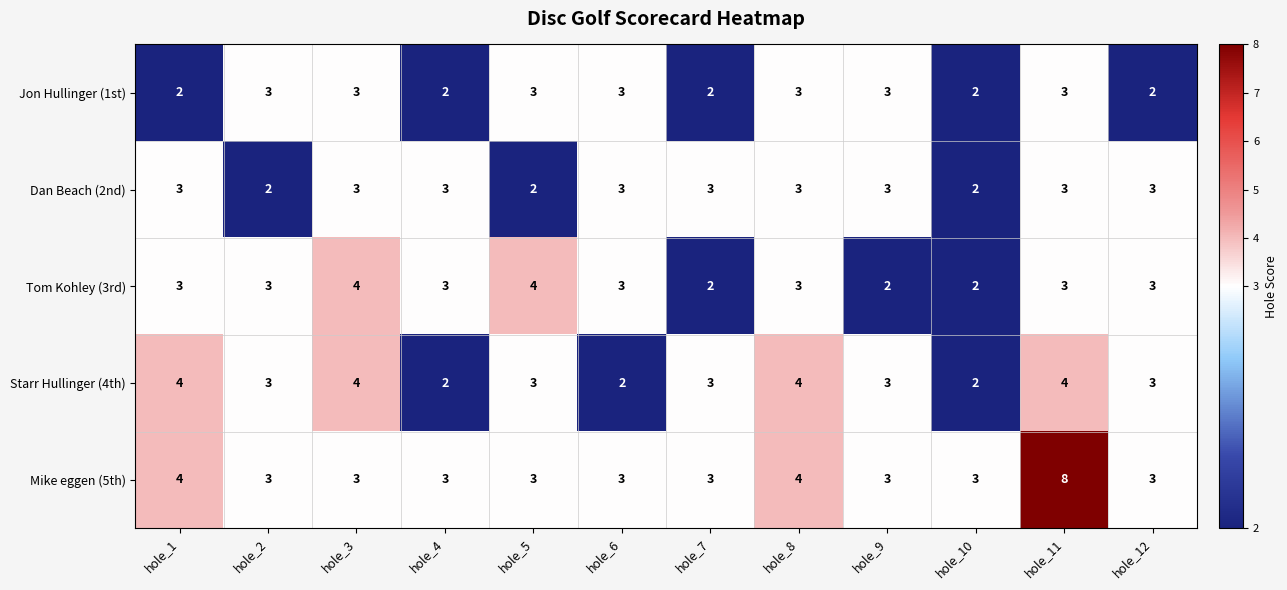

Is it true that Jon Hullinger (1st) equals 5 at hole_9?

False